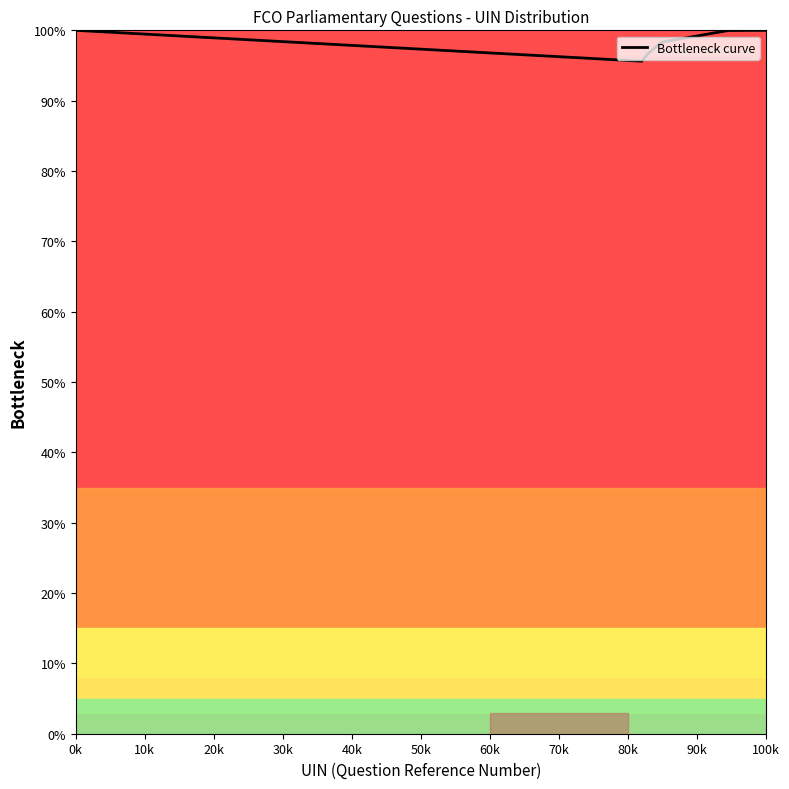

What is the minimum value shown in the chart?

95.6